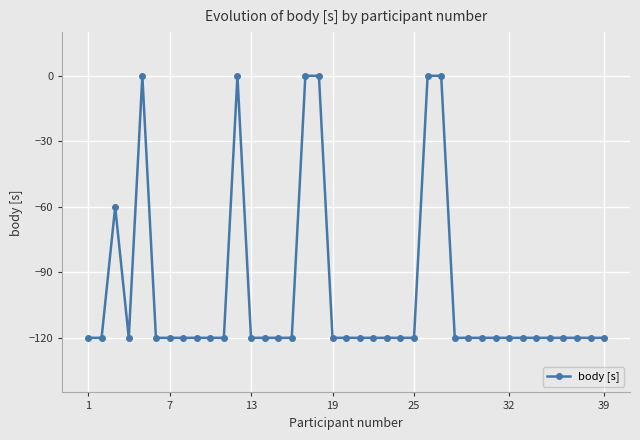

What is the value of the 30th point from the left?

-120